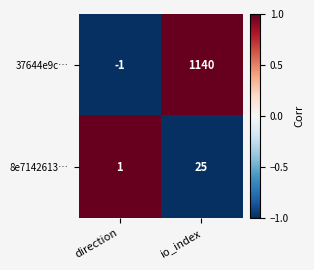

What is the maximum value for 8e7142613…?

25